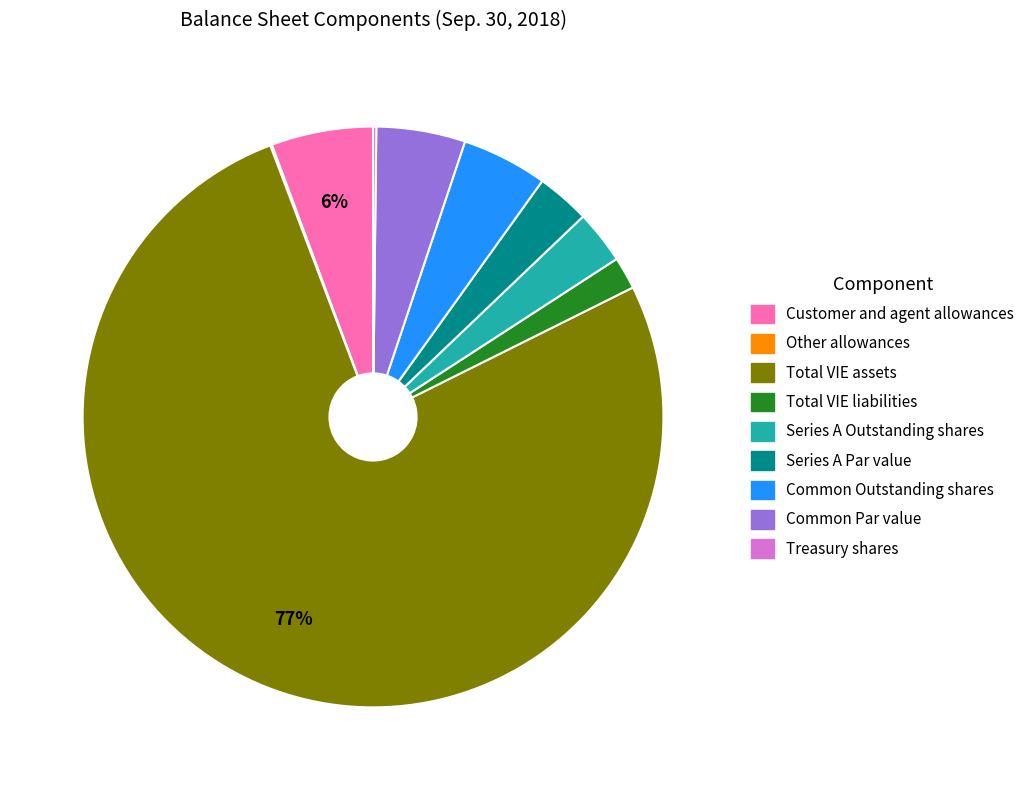

To the nearest percent, what portion does Series A Par value represent?

3%